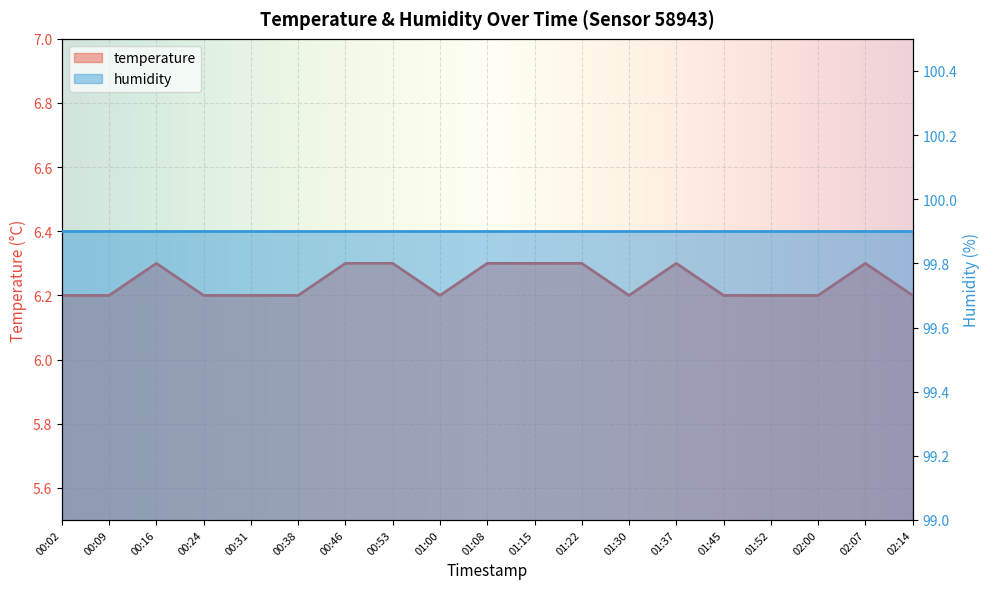

What is the approximate value at 00:46?

6.3